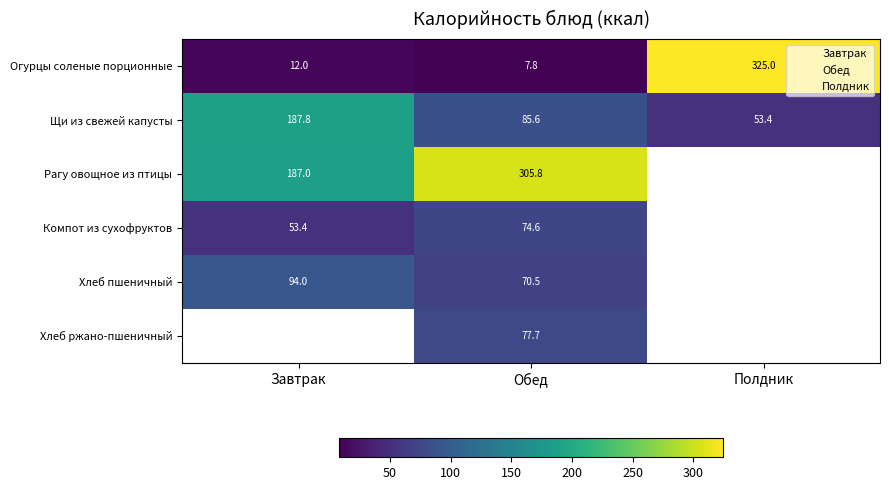

At which label does Щи из свежей капусты reach its peak?

Завтрак